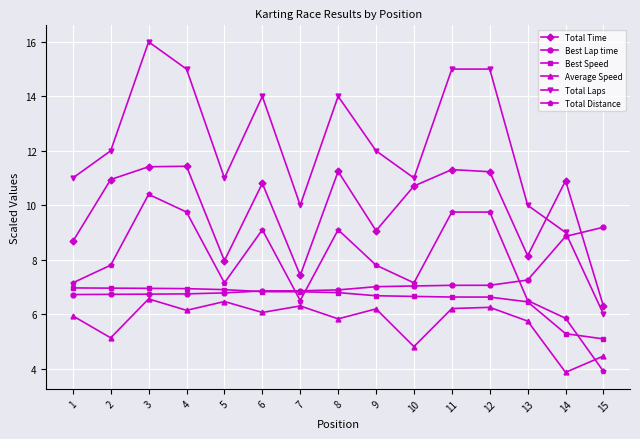

True or false: Total Laps has more than 0 points higher than both neighbors.

True